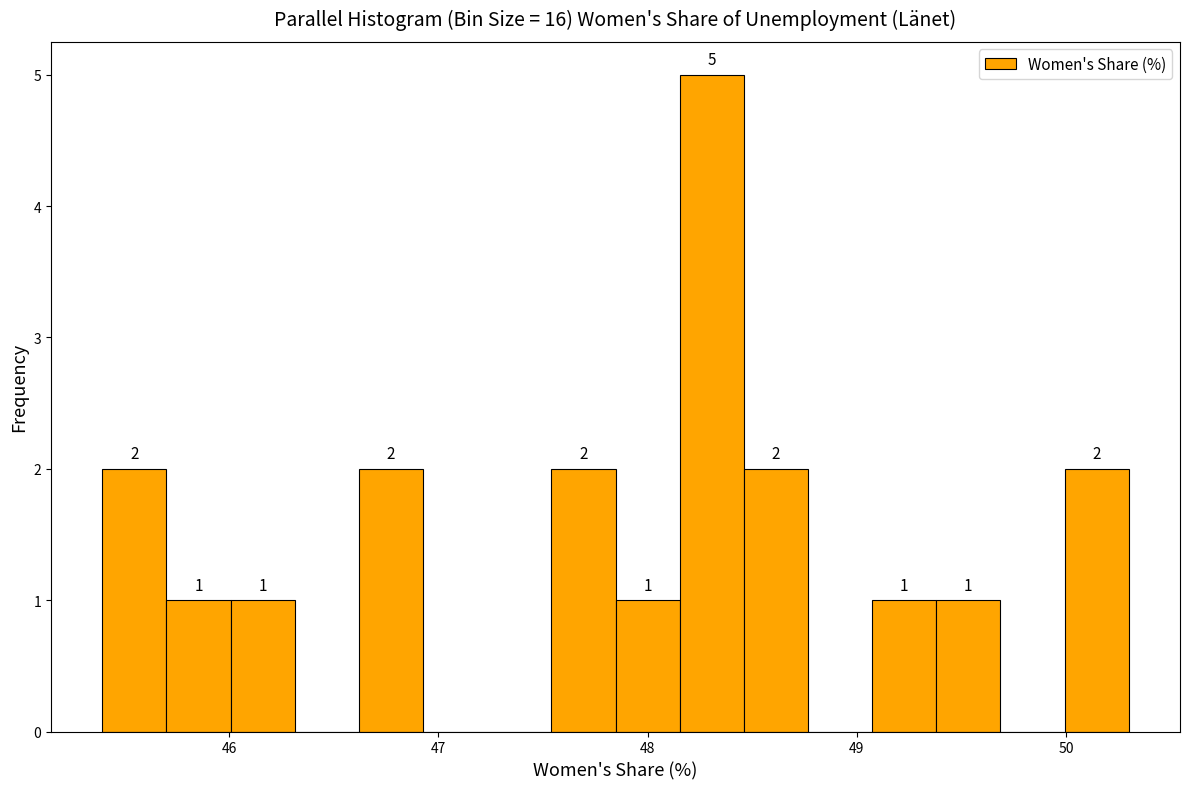

Read against the x-axis, roughly where is the centre of the tallest bar?

48.3